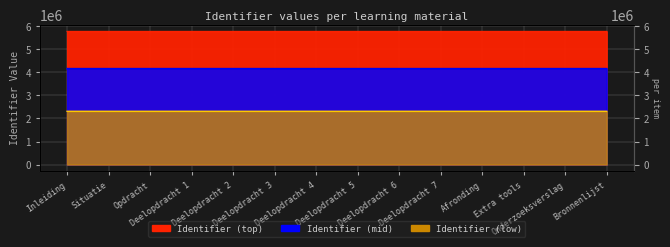

At which category does the data reach its first local valley?

Afronding